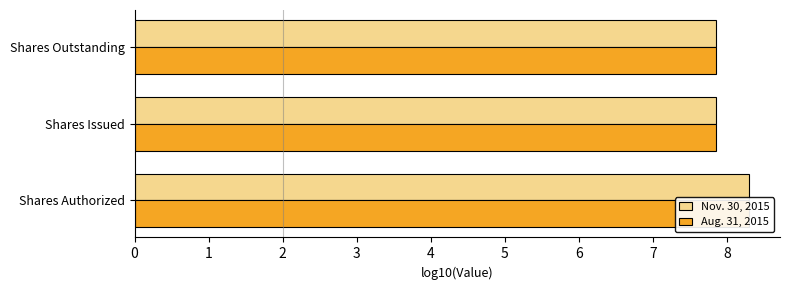

Which series has the largest total across all categories?

Nov. 30, 2015